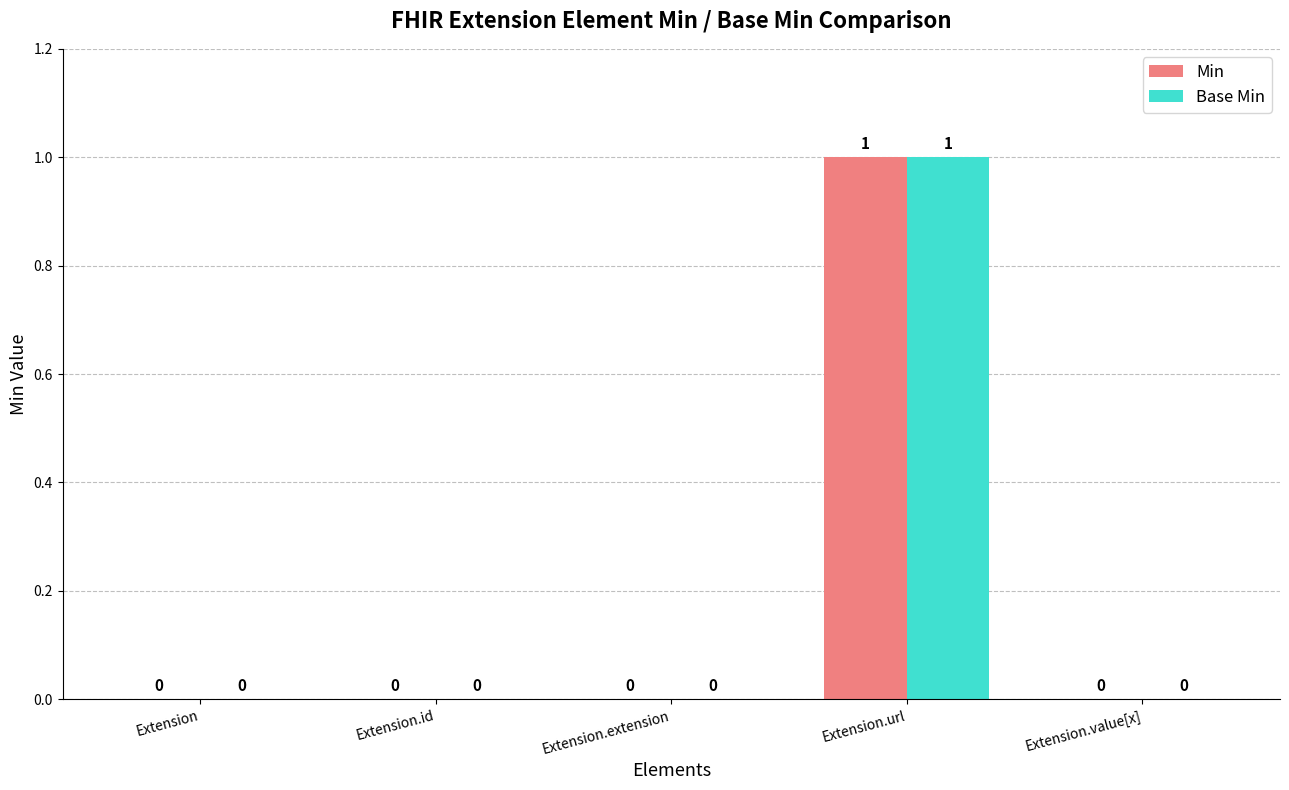

How many Min values are between 0 and 1?

5